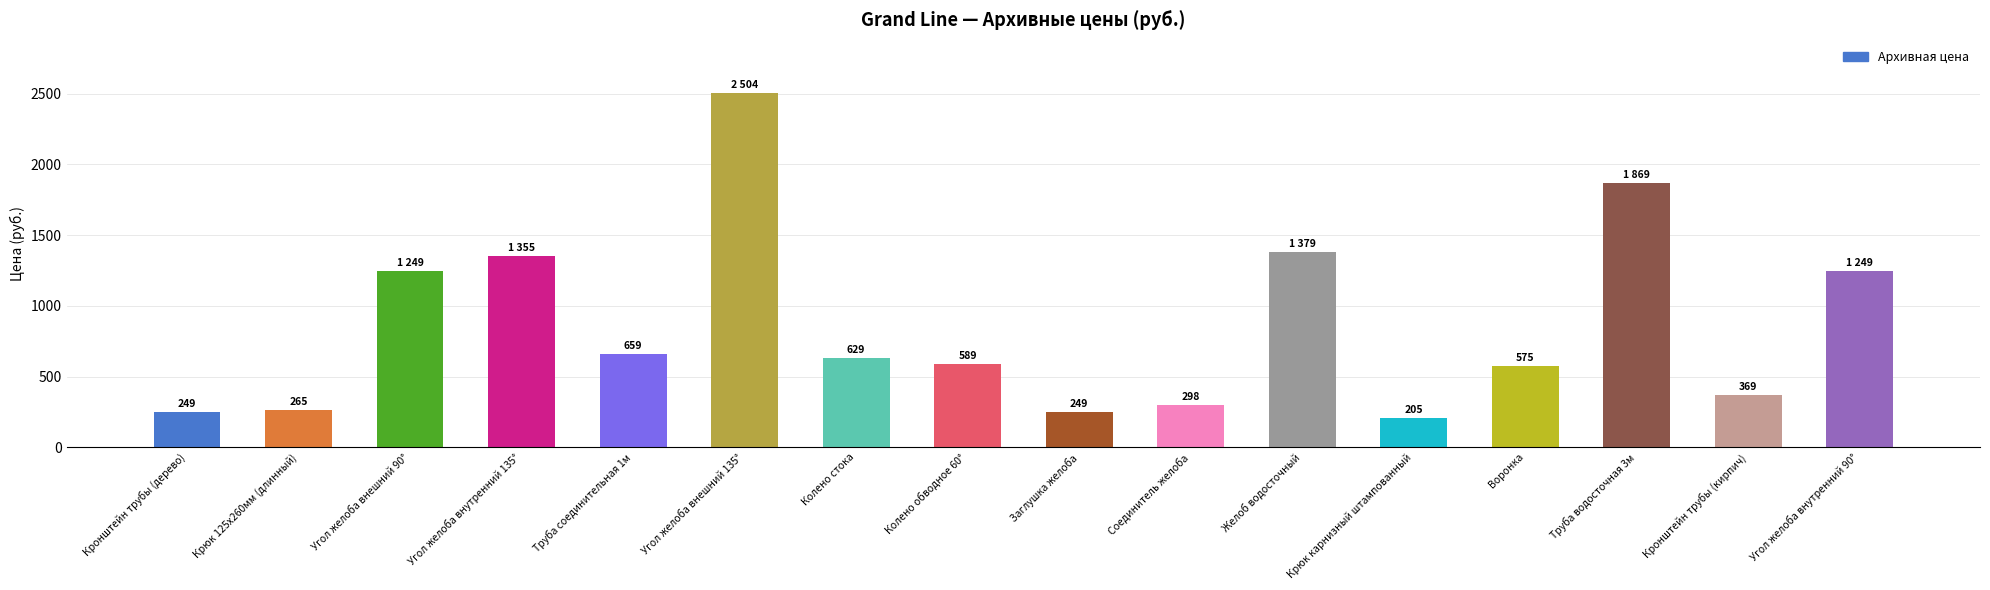

Approximately how many times larger is the value at Колено обводное 60° compared to Труба соединительная 1м?

0.9